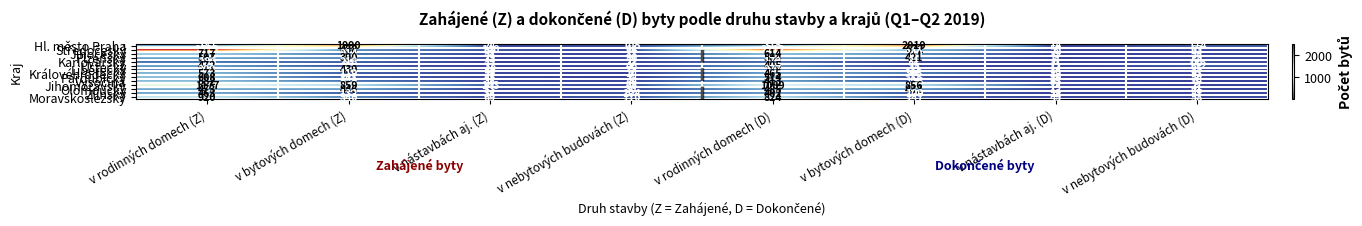

What is the total value across all series at v nástavbách aj. (D)?

362